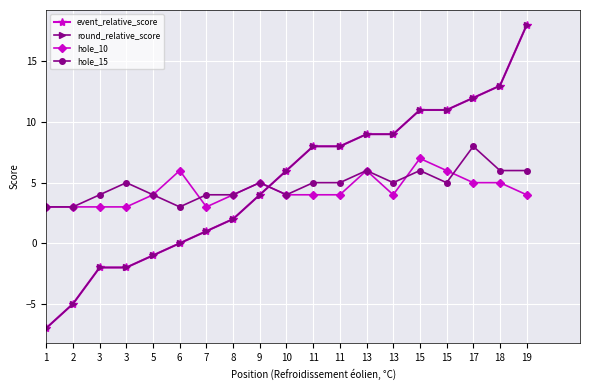

Reading left to right, extract all data points from this chart.

event_relative_score: -7	-5	-2	-2	-1	0	1	2	4	6	8	8	9	9	11	11	12	13	18
round_relative_score: -7	-5	-2	-2	-1	0	1	2	4	6	8	8	9	9	11	11	12	13	18
hole_10: 3	3	3	3	4	6	3	4	5	4	4	4	6	4	7	6	5	5	4
hole_15: 3	3	4	5	4	3	4	4	5	4	5	5	6	5	6	5	8	6	6